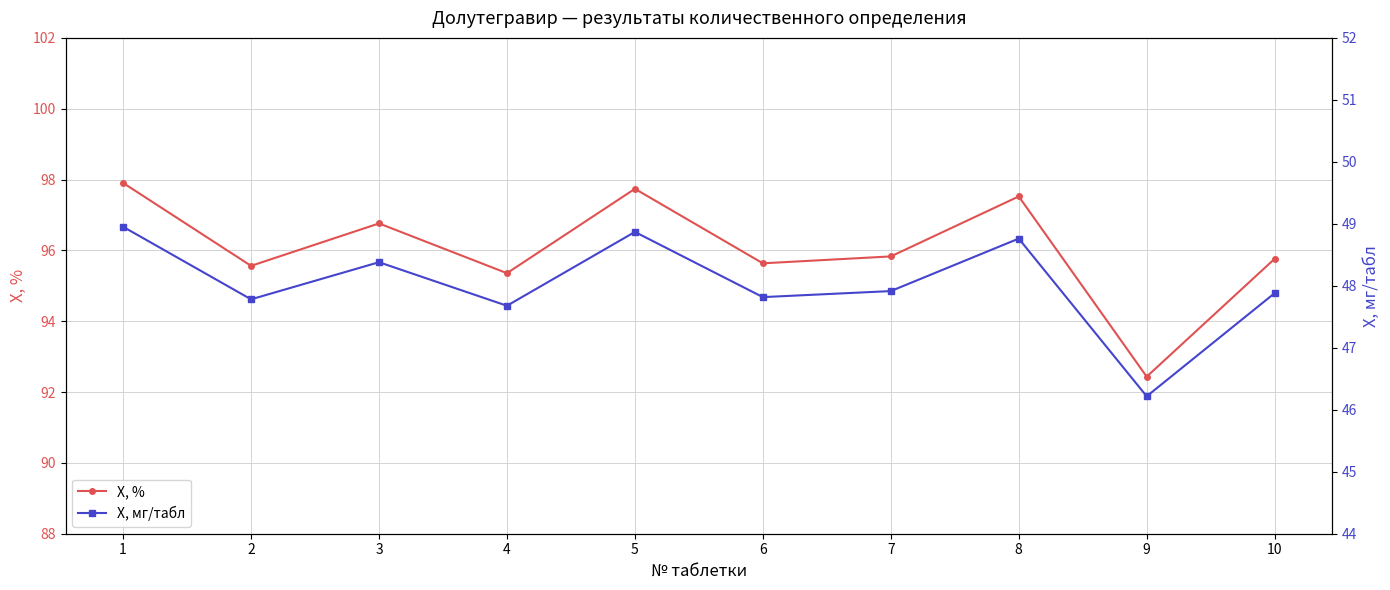

True or false: X, мг/табл and X, % intersect in this chart.

False